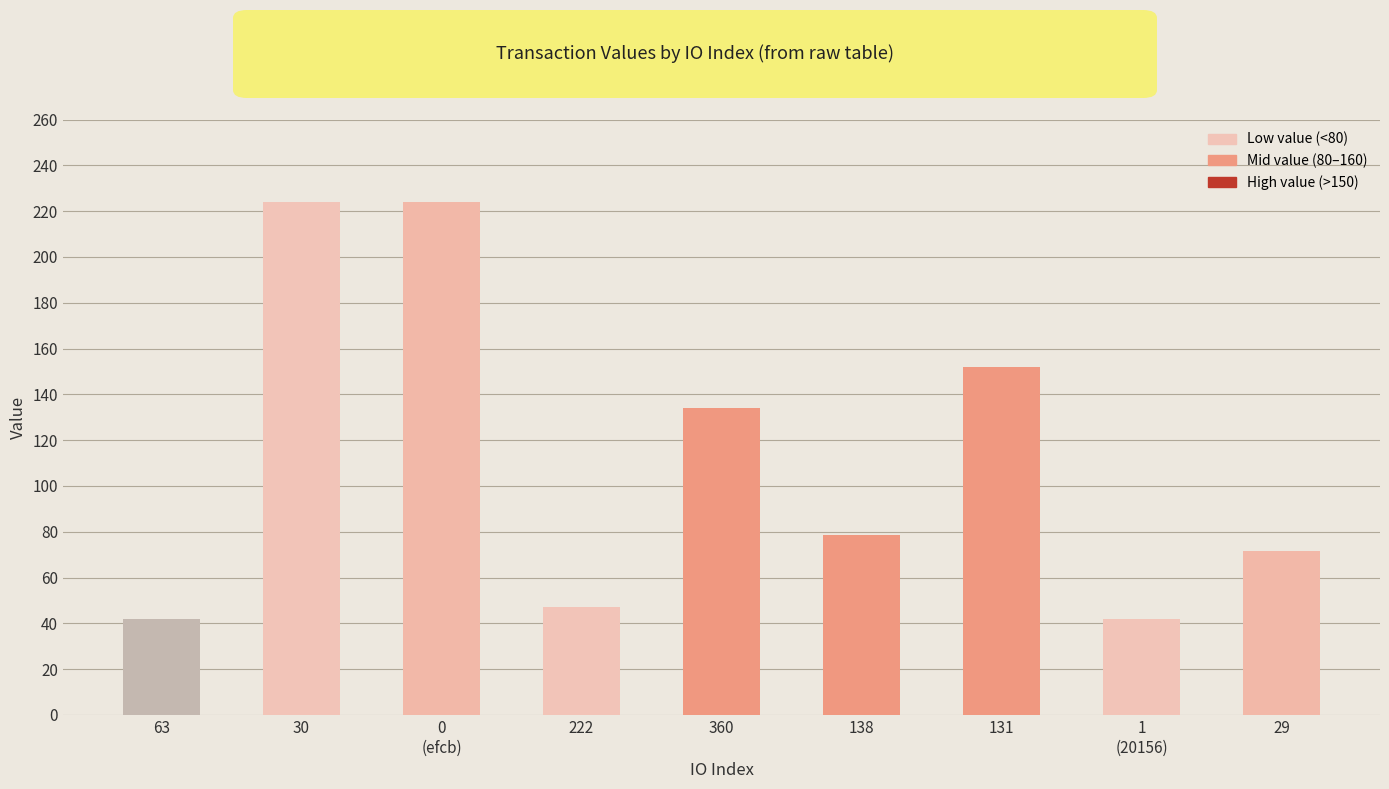

Which has a higher value, 0
(efcb) or 360?

0
(efcb)